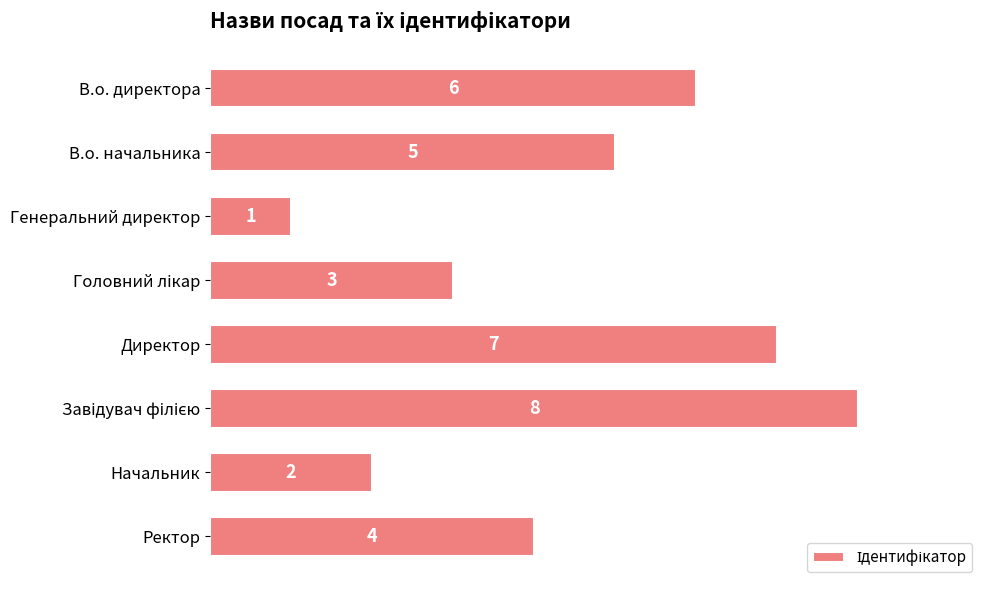

What is the greatest value displayed?

8